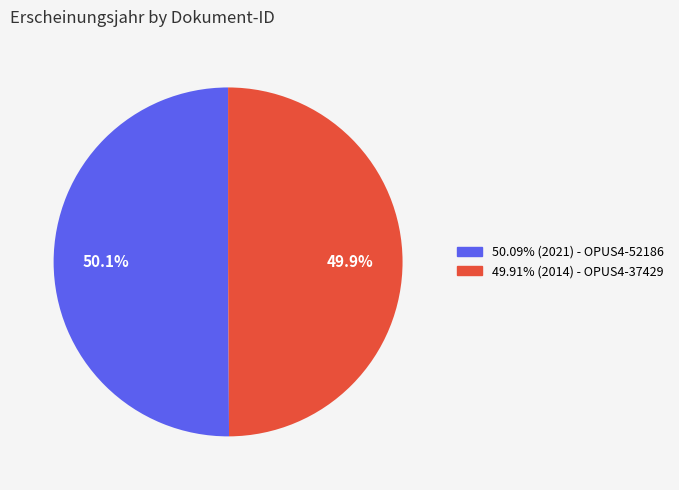

Is there a majority slice in this chart?

Yes